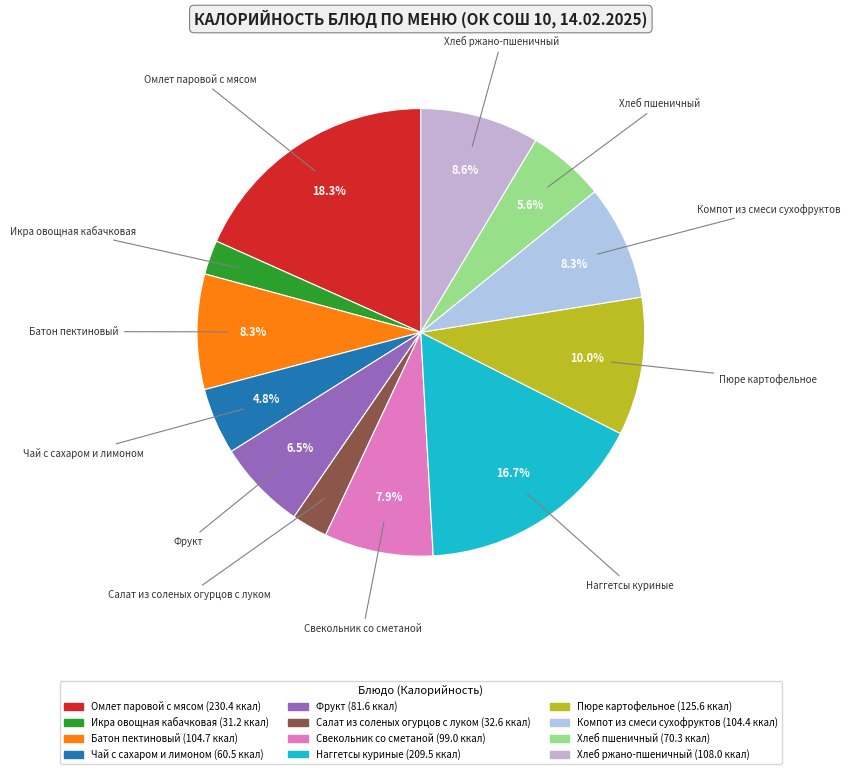

To the nearest percent, what percentage of the pie is Пюре картофельное?

10%